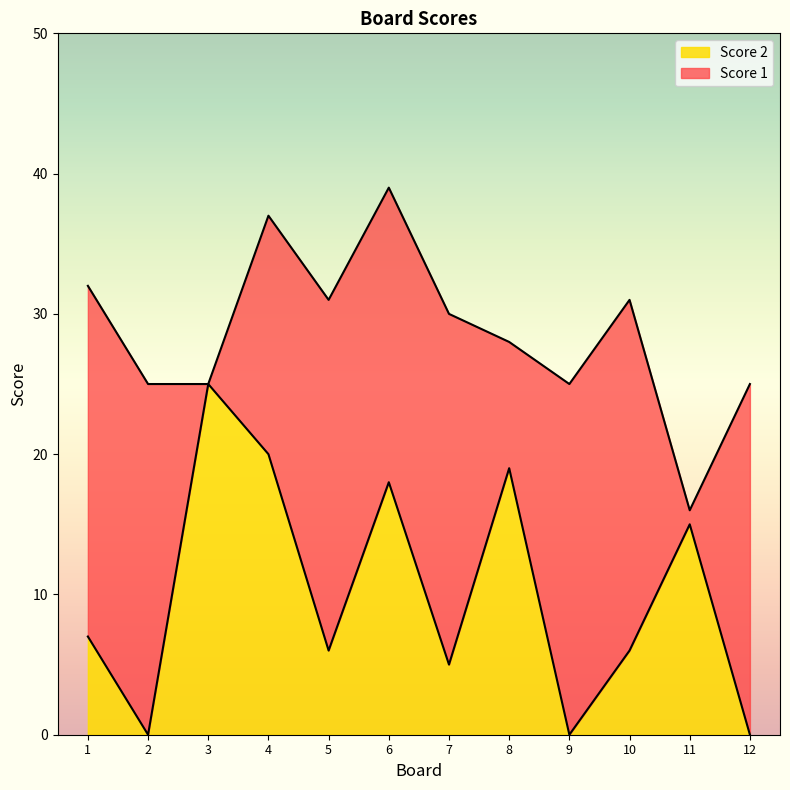

Reading left to right, list all the values displayed in this chart.

7	0	25	20	6	18	5	19	0	6	15	0